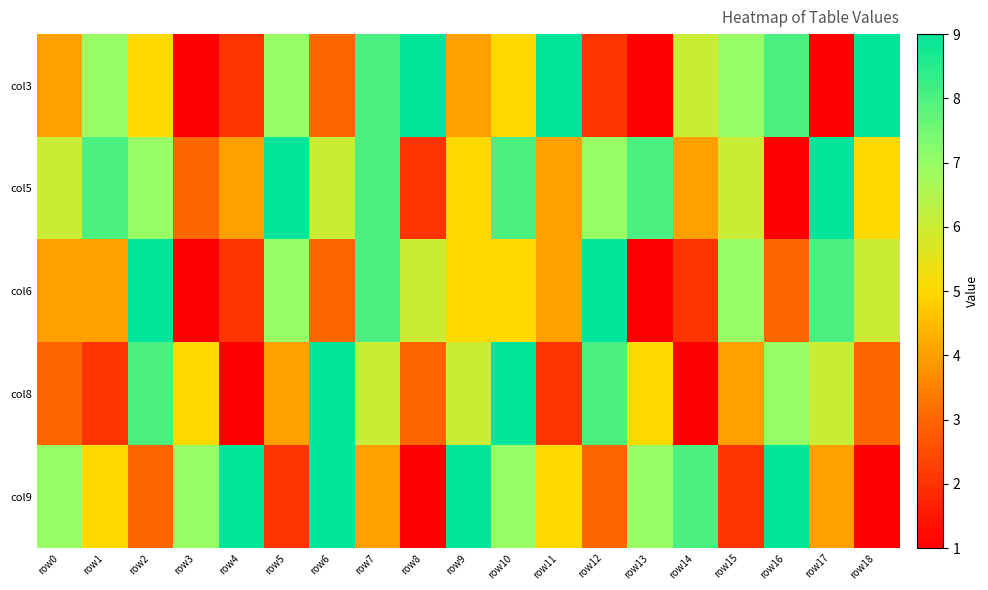

Rank the series by their maximum value, from lowest to highest.

col3, col5, col6, col8, col9